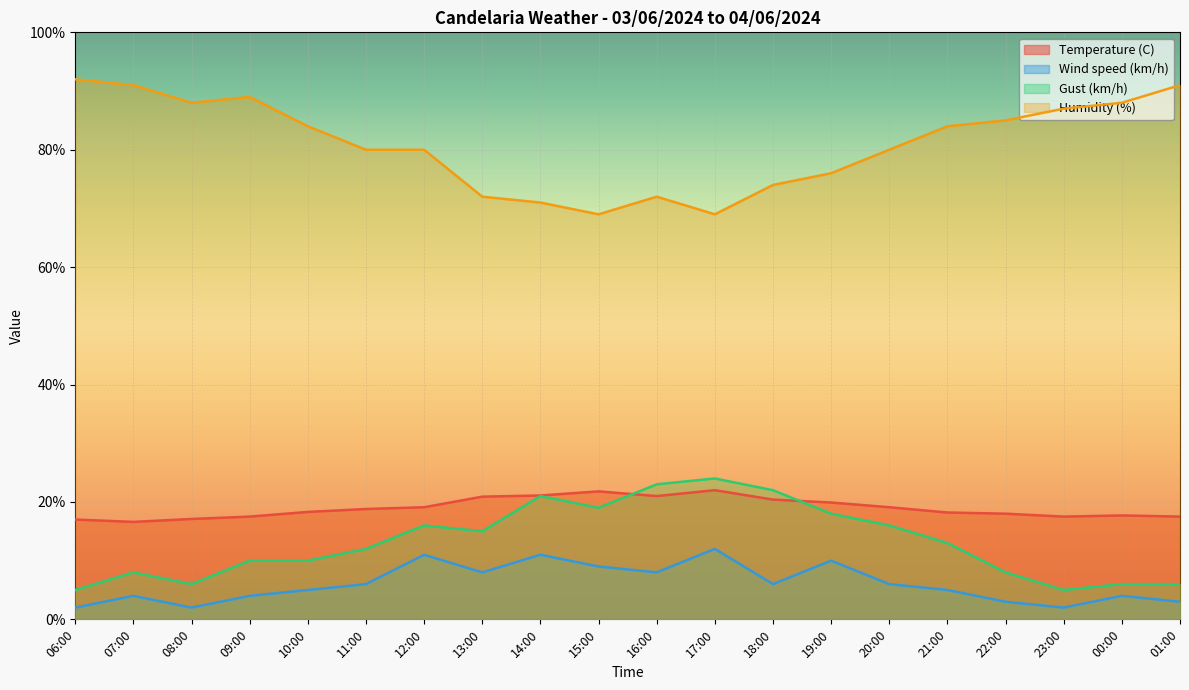

True or false: Temperature (C) and Wind speed (km/h) cross at least once.

False